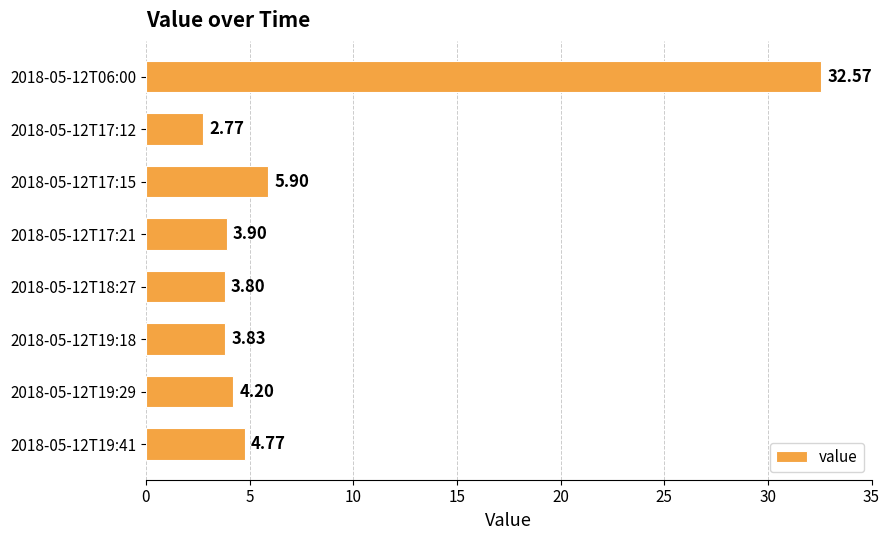

Between 2018-05-12T19:29 and 2018-05-12T17:15, which is larger?

2018-05-12T17:15